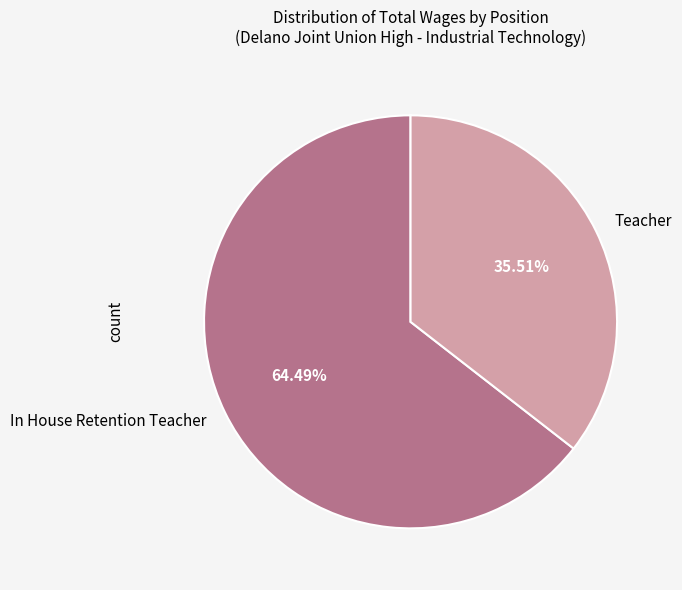

What percentage is the In House Retention Teacher slice, to the nearest percent?

64%